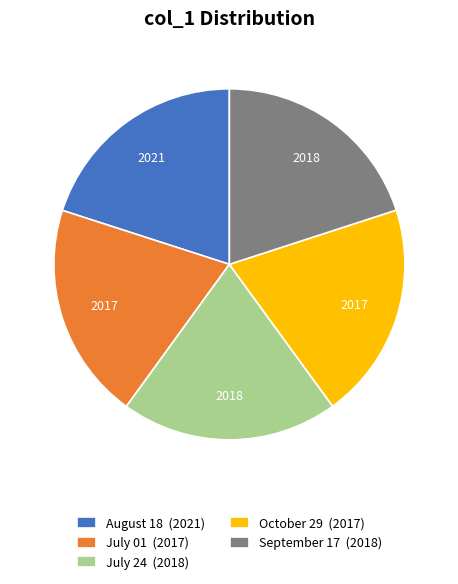

What is the ratio of the value at July 24 (2018) to the value at October 29 (2017)?

1.0